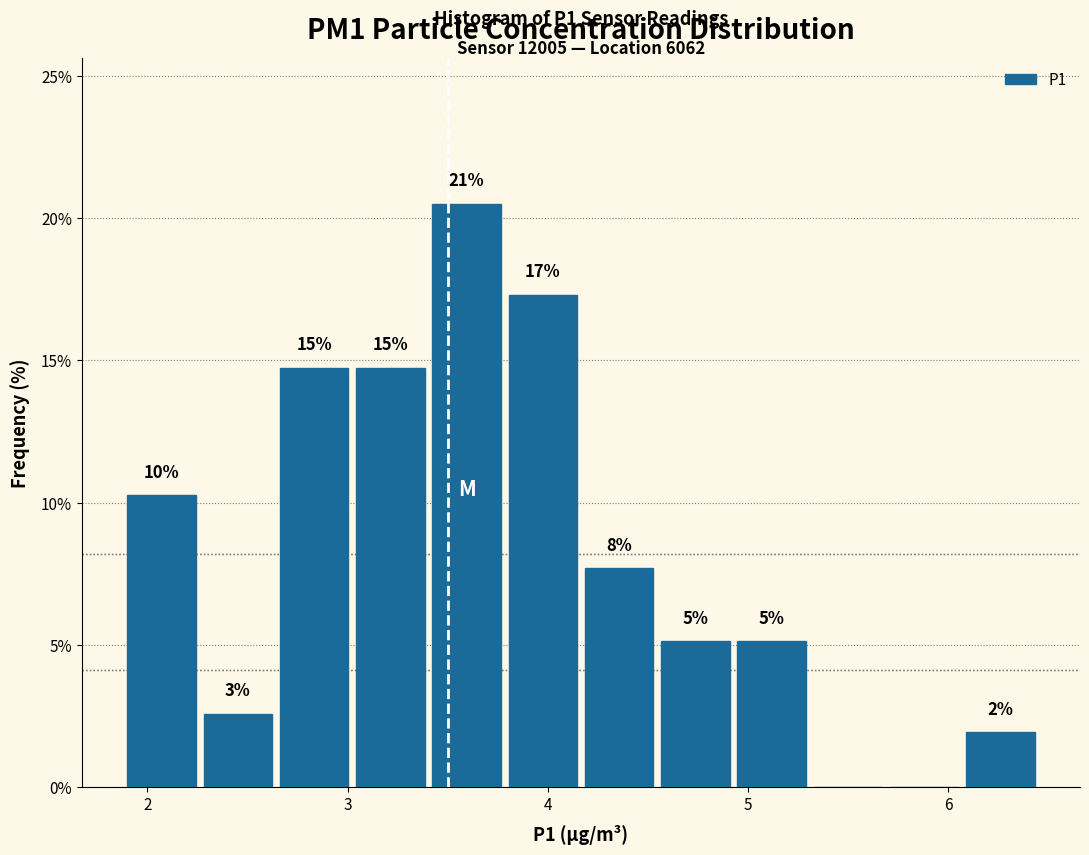

Read against the x-axis, roughly where is the centre of the tallest bar?

3.6